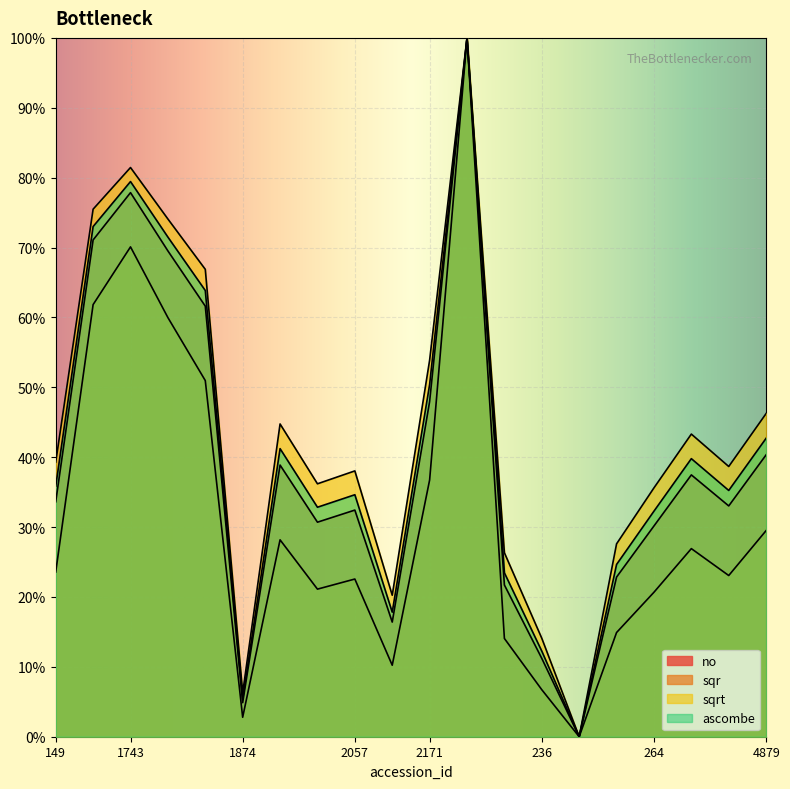

Which category has the lowest value in the no series?

252